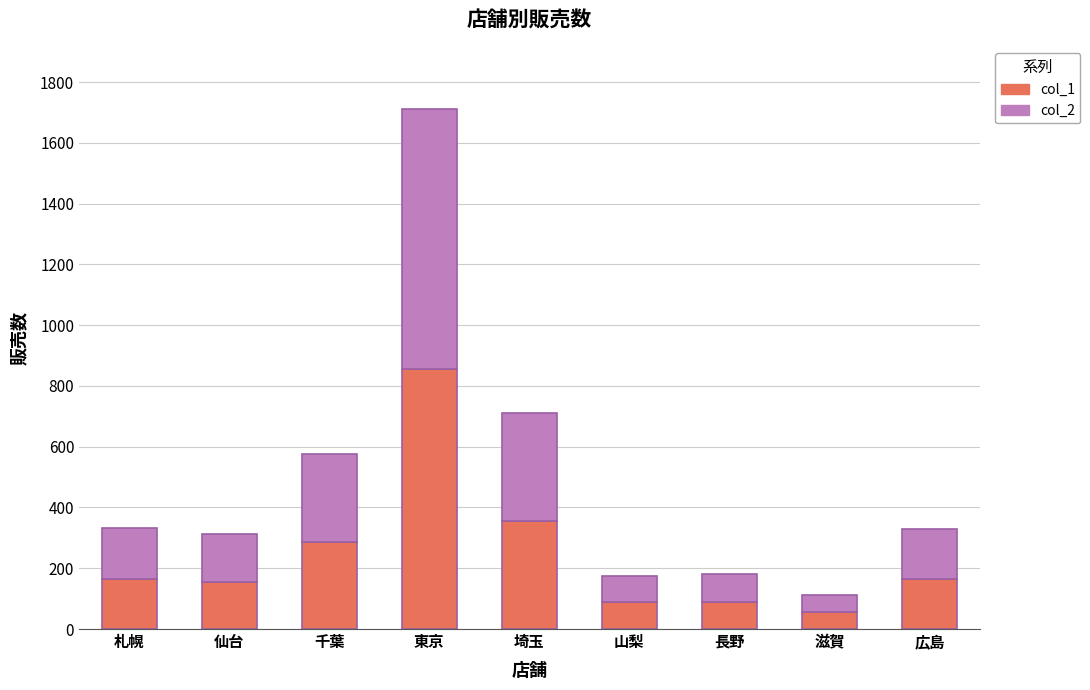

Does the chart contain stacked bars?

Yes